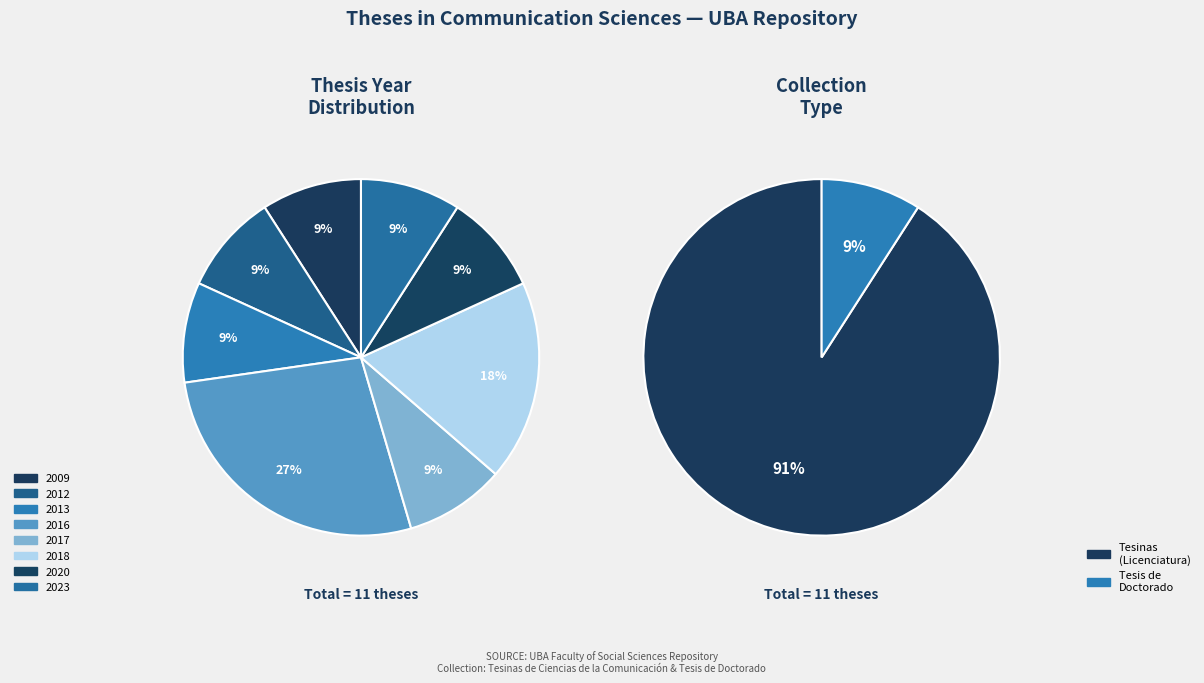

Rank the categories by value from highest to lowest.

2016, 2018, 2013, 2017, 2009, 2020, 2012, 2023